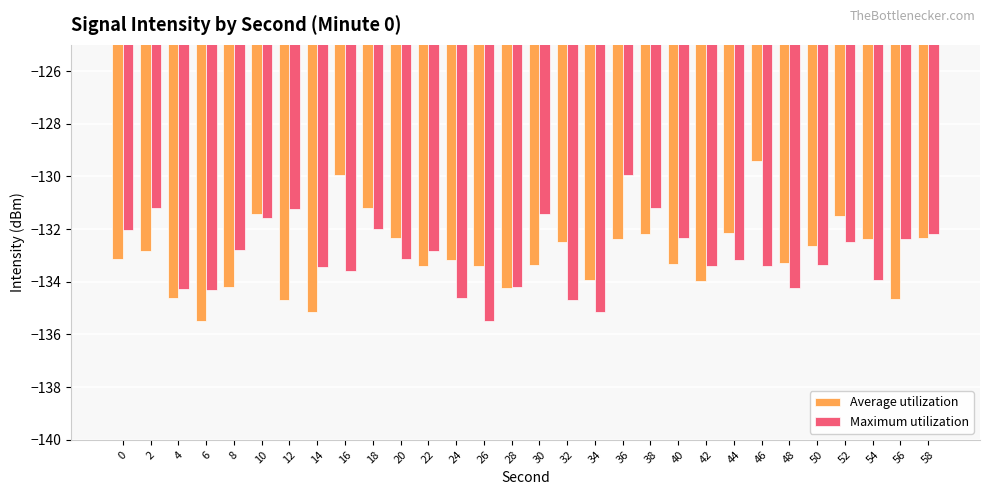

Rank the series at 20 from highest to lowest value.

Average utilization, Maximum utilization